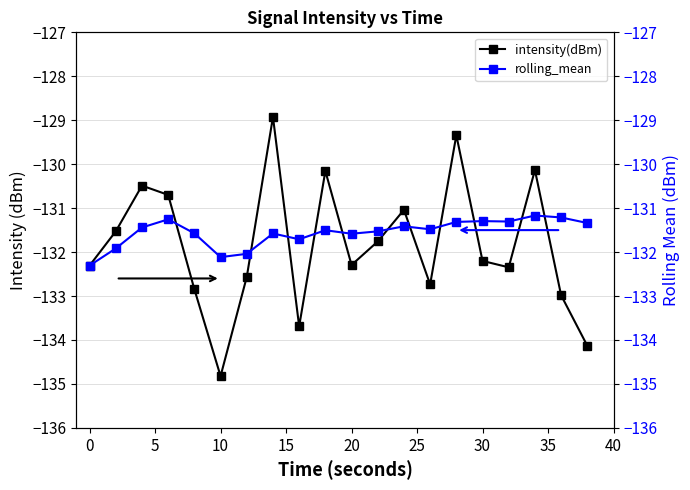

How many interior local peaks does the rolling_mean series have?

6